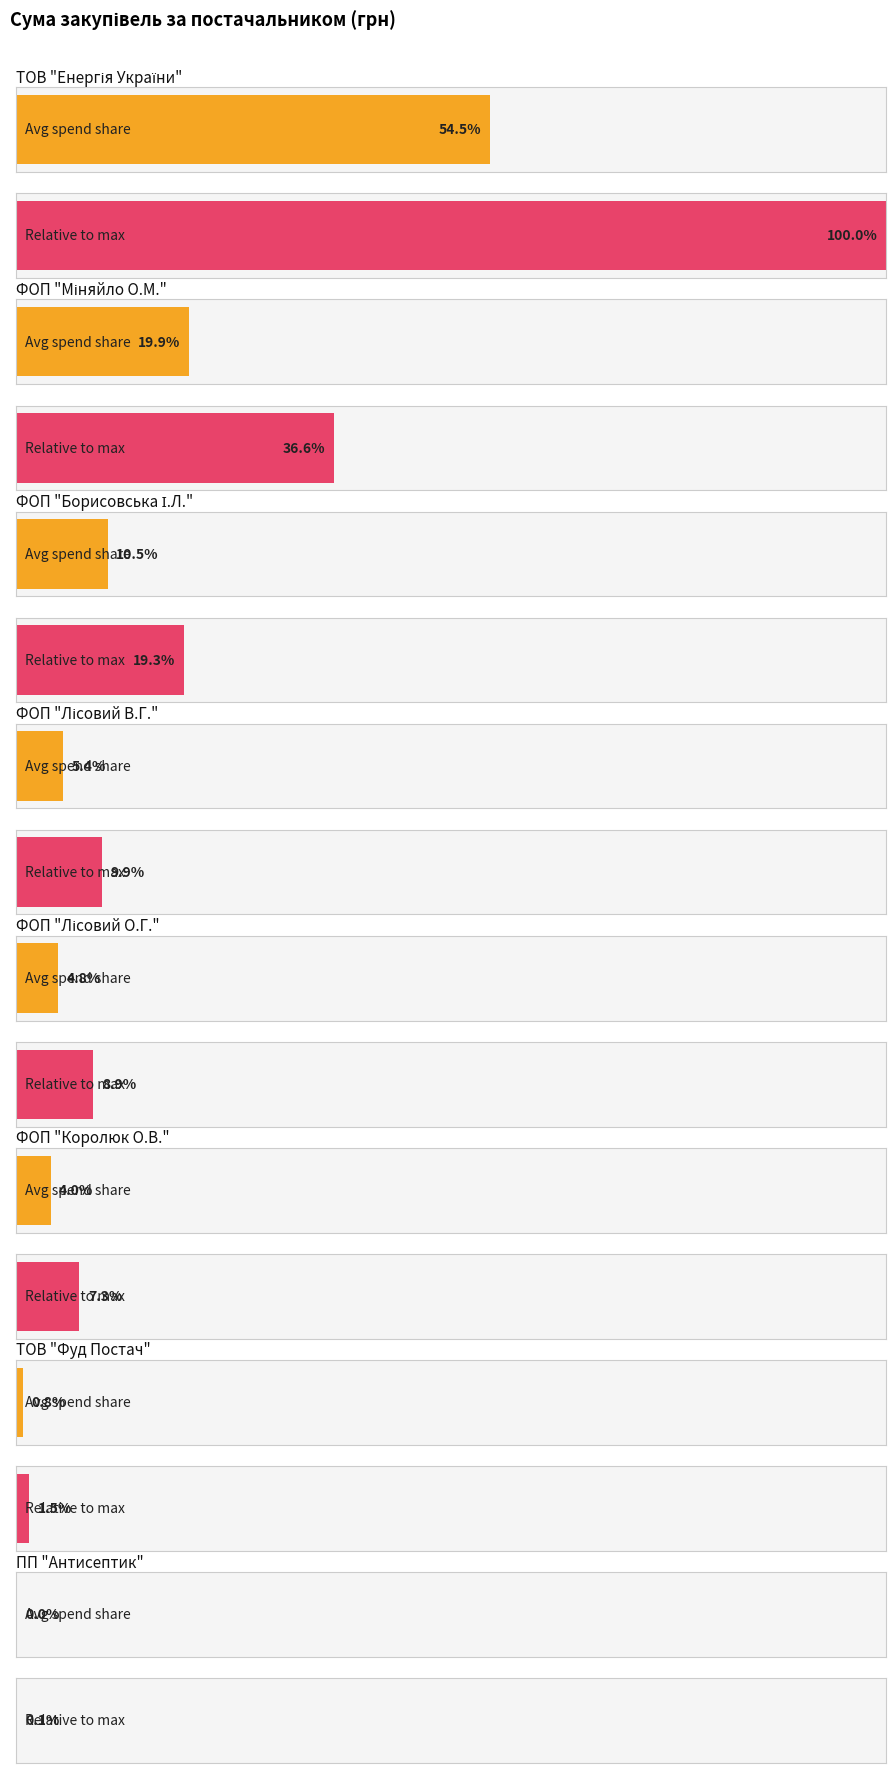

Reading left to right, what are all the values shown in this chart?

201582.3	73776.7	38994.2	19994.0	17892.5	14690.0	3033.1	135.0